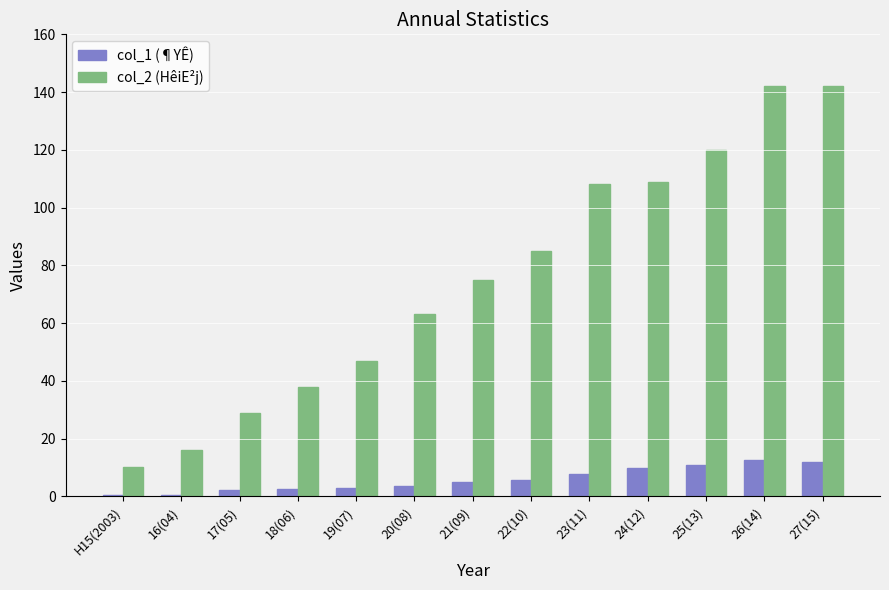

What is the total value across all series at 20(08)?

66.6